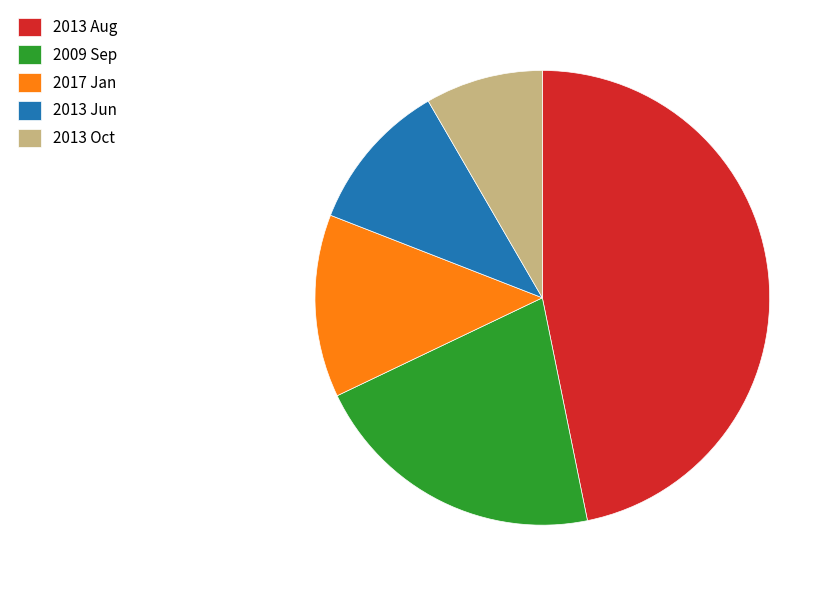

What is the smallest slice in the pie chart?

2013 Oct